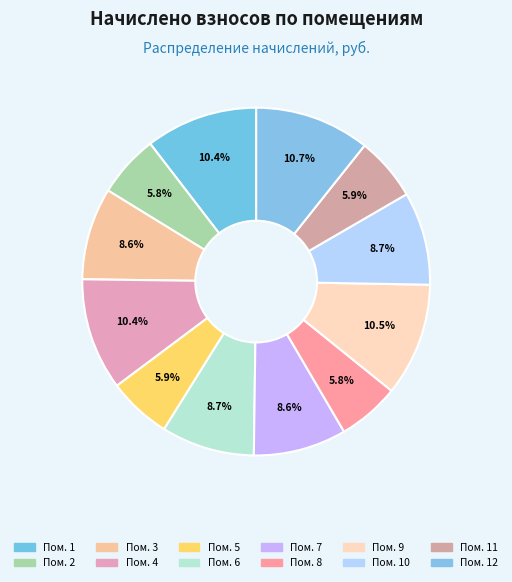

How many segments does this pie chart have?

12